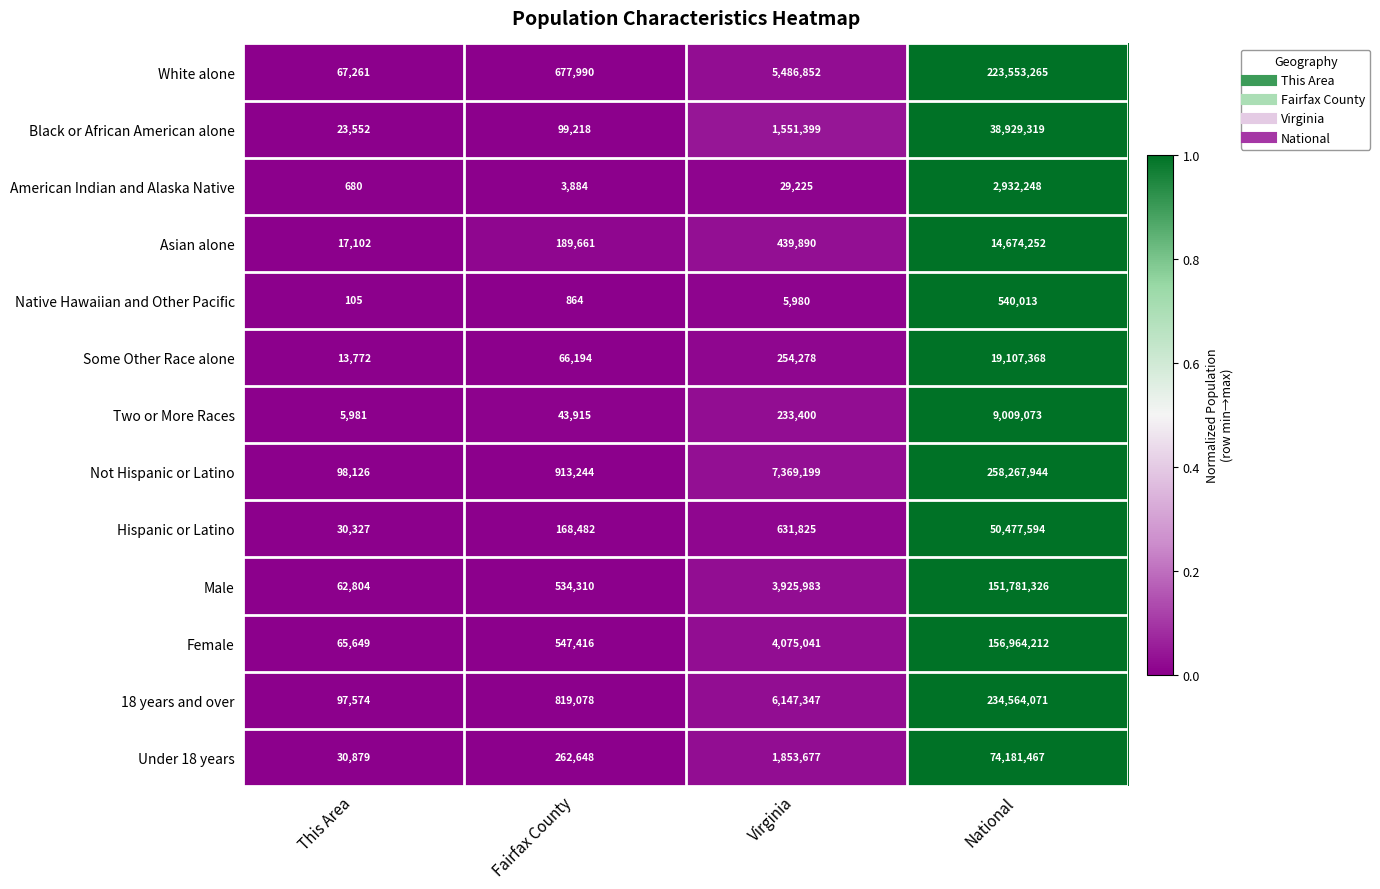

Which series has the largest total across all categories?

Not Hispanic or Latino